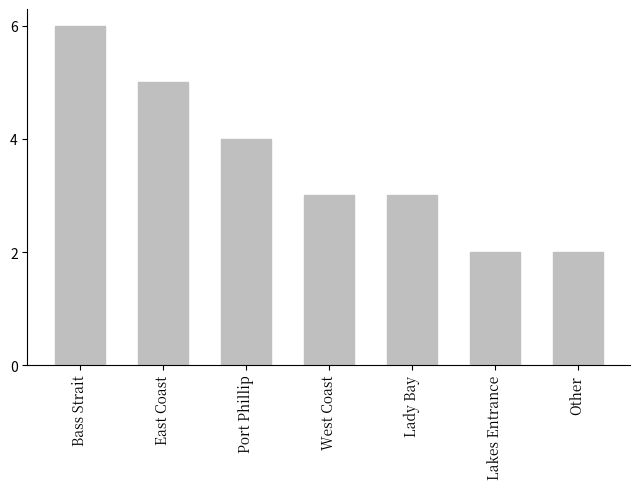

What position from the right is East Coast?

6